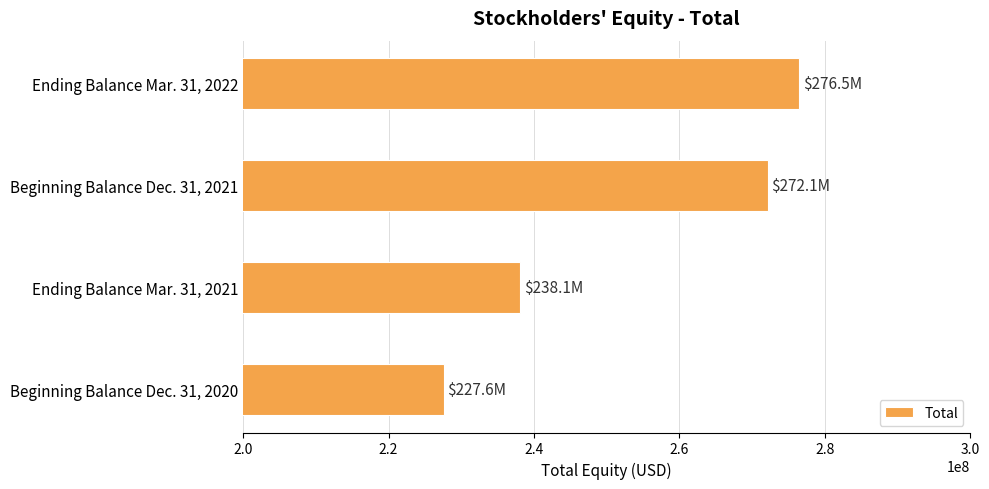

List the labels in order of value, smallest first.

Beginning Balance Dec. 31, 2020, Ending Balance Mar. 31, 2021, Beginning Balance Dec. 31, 2021, Ending Balance Mar. 31, 2022